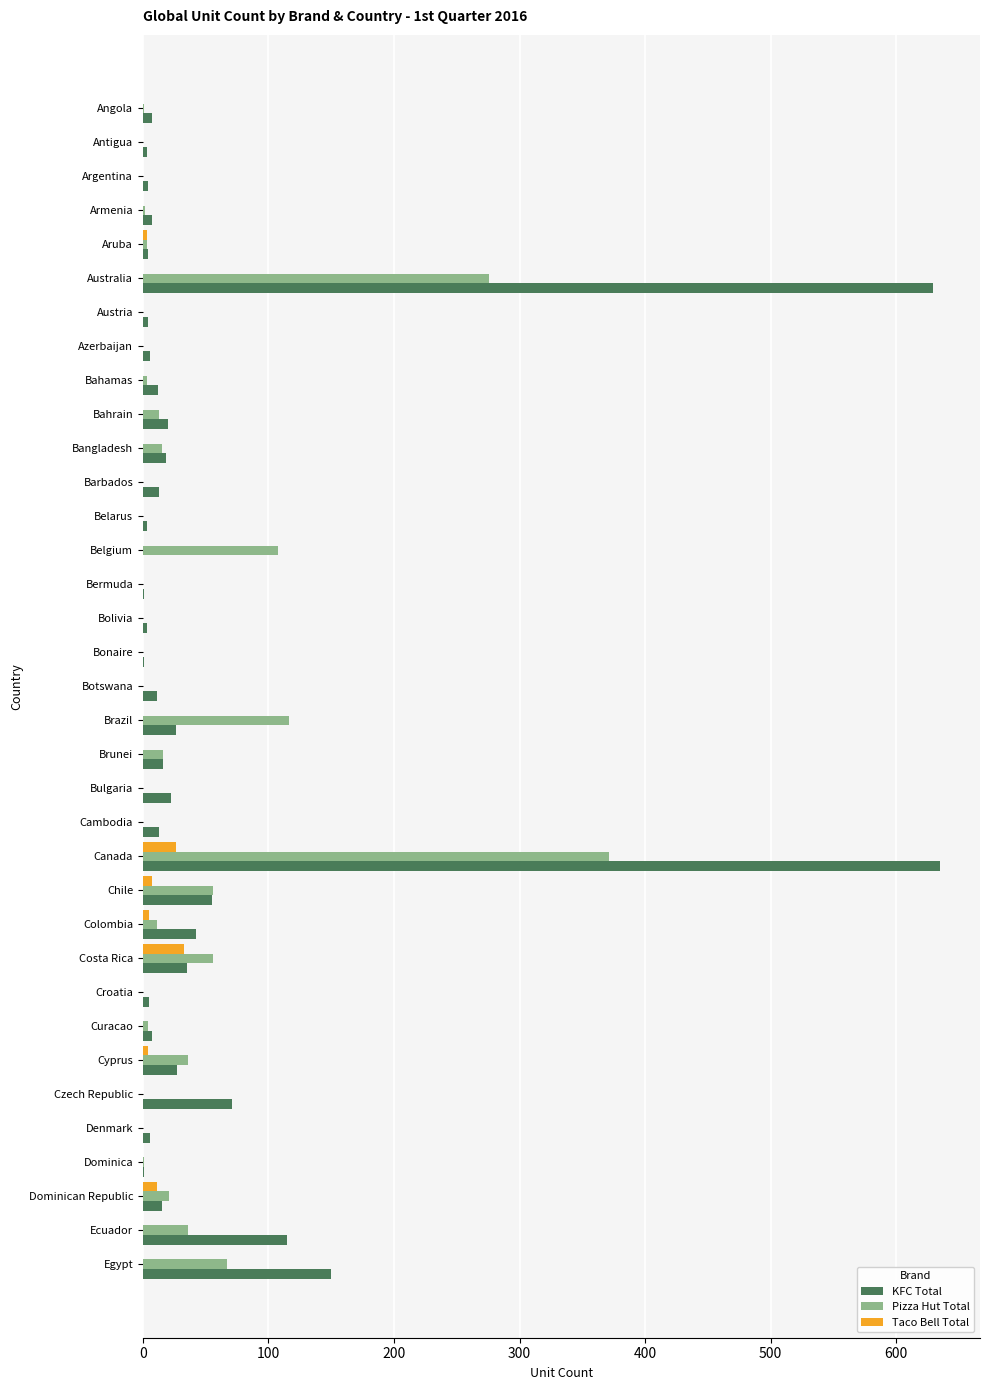

What is the highest value of the Taco Bell Total series?

33